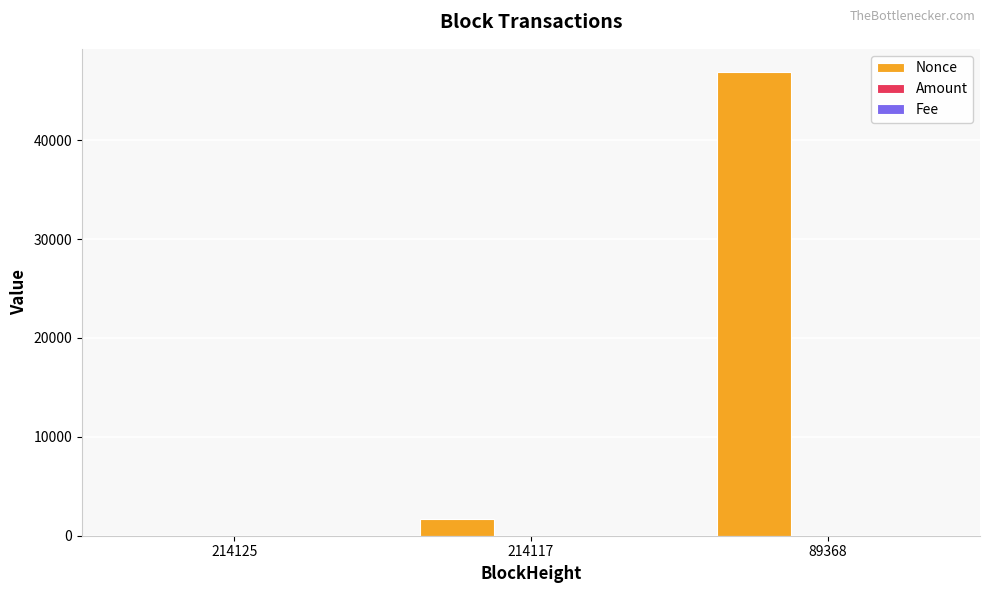

Between 214125 and 89368, which series saw the biggest shift?

Nonce